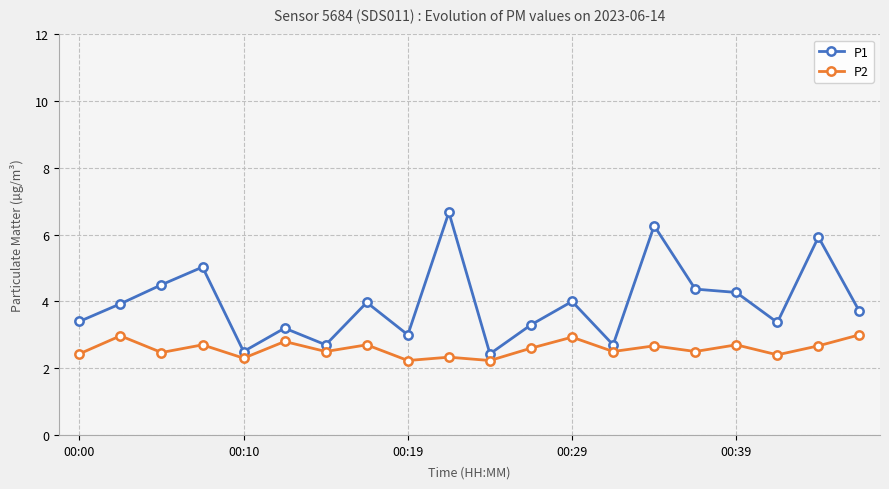

What is the value of the P1 point at the 10th from the left?

6.7